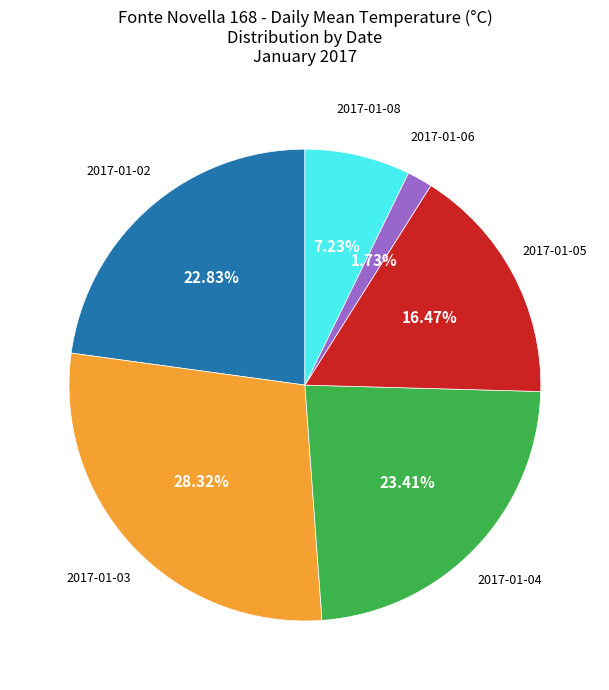

How many slices are in this pie chart?

6